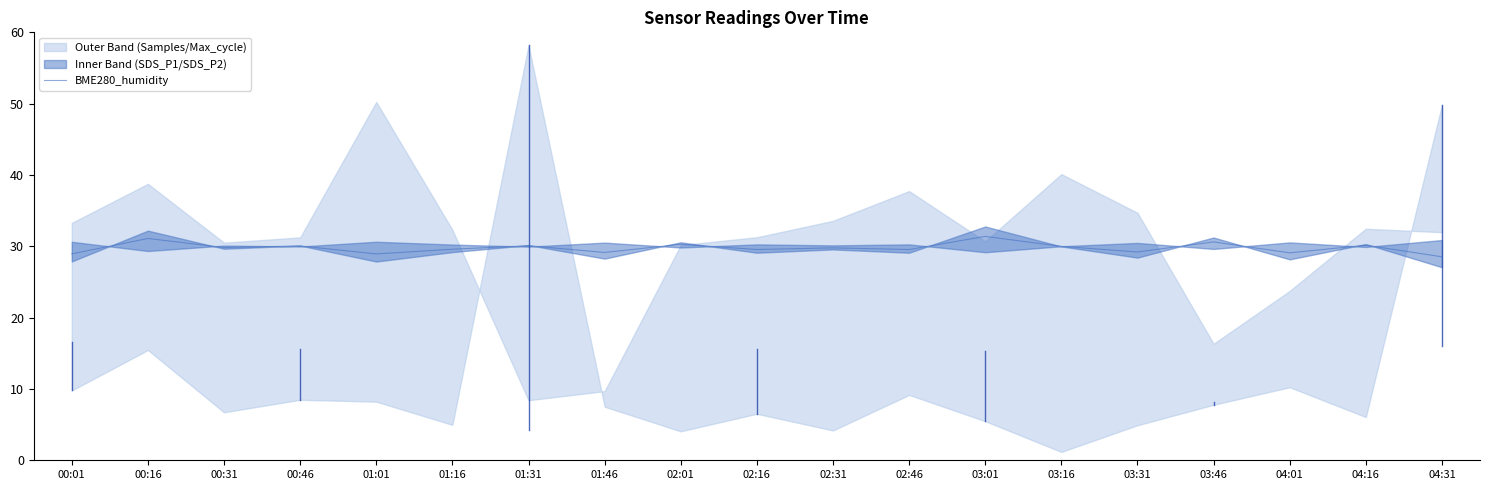

Reading left to right, transcribe all the data shown in this chart.

00:01=28.9	00:16=31.1	00:31=29.8	00:46=30.1	01:01=28.9	01:16=29.6	01:31=30.1	01:46=29.1	02:01=30.3	02:16=29.5	02:31=29.8	02:46=29.5	03:01=31.4	03:16=30.0	03:31=29.2	03:46=30.6	04:01=29.1	04:16=30.2	04:31=28.5